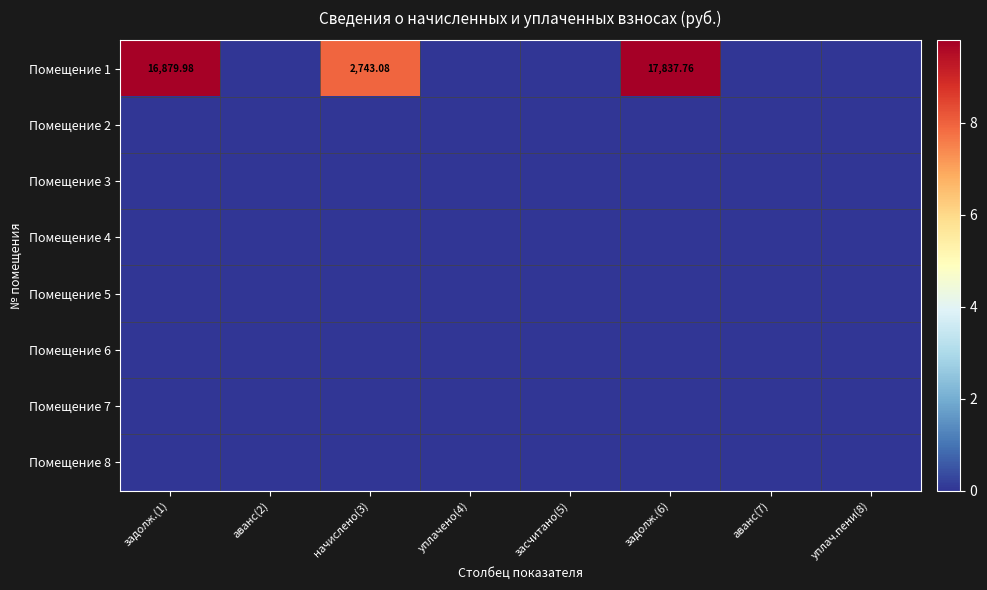

Rank the series at уплач.пени(8) from highest to lowest value.

Помещение 1, Помещение 2, Помещение 3, Помещение 4, Помещение 5, Помещение 6, Помещение 7, Помещение 8